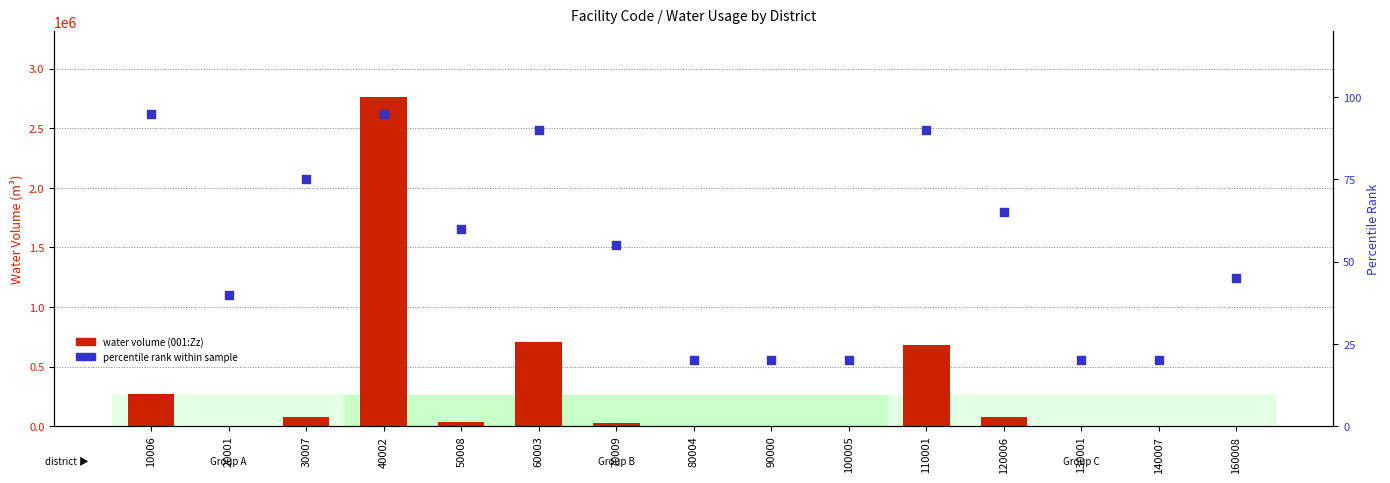

Which series has the largest Y range (max minus min)?

water volume (001:Zz)